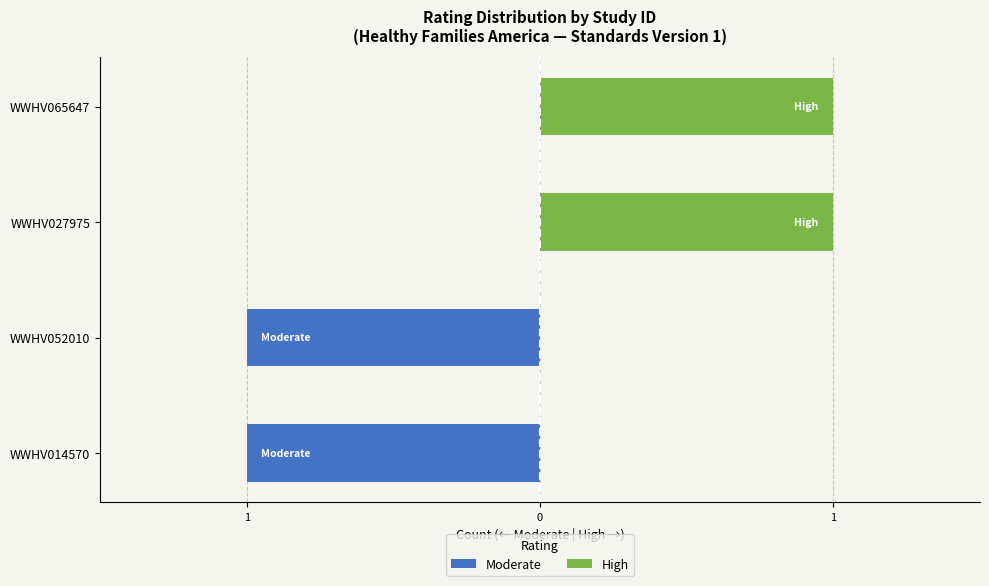

What is the sum of all Moderate values?

-2